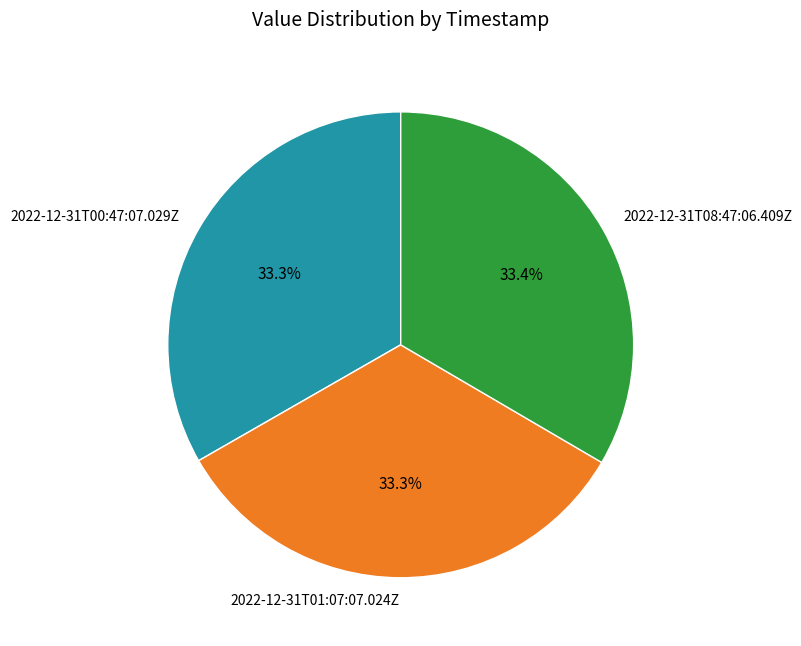

To the nearest percent, what is the average slice percentage?

33%